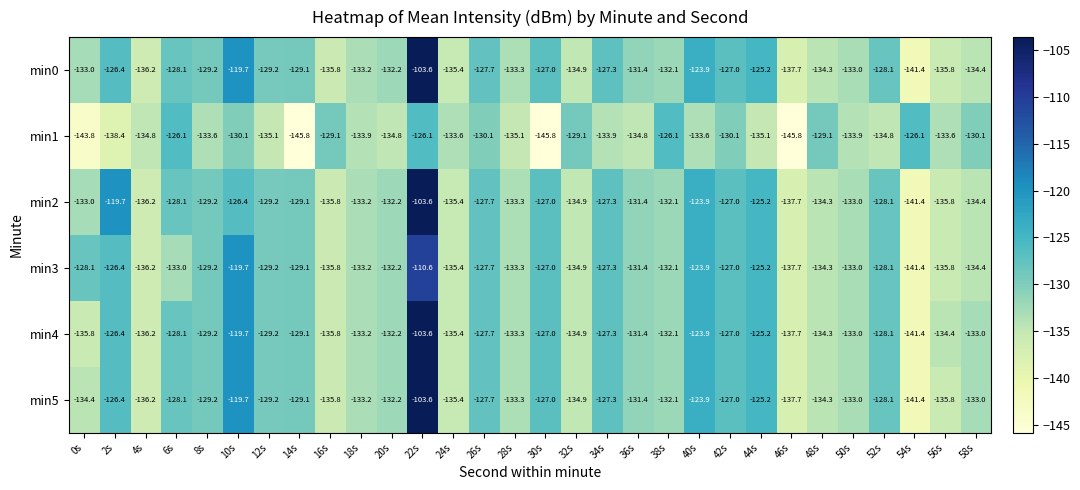

Where is min0 nearest to the value -122?

40s